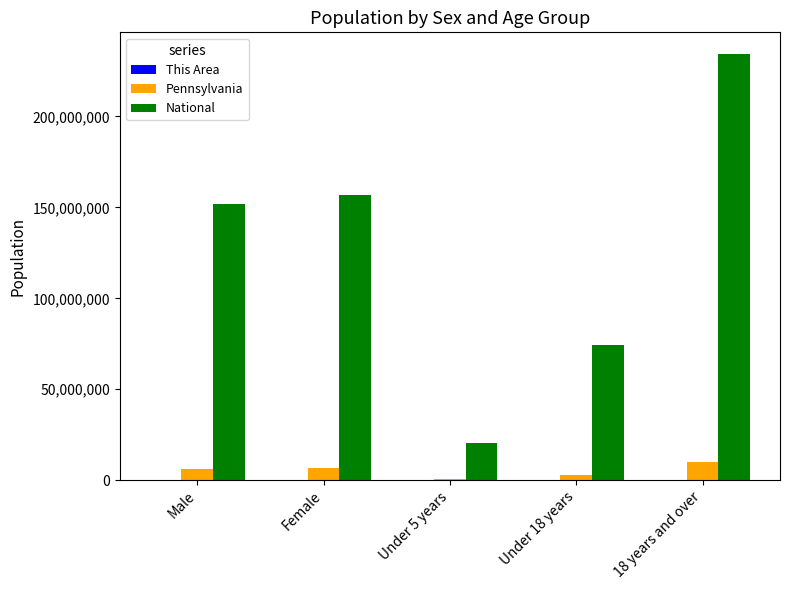

What is the maximum value shown in the chart?

234564071